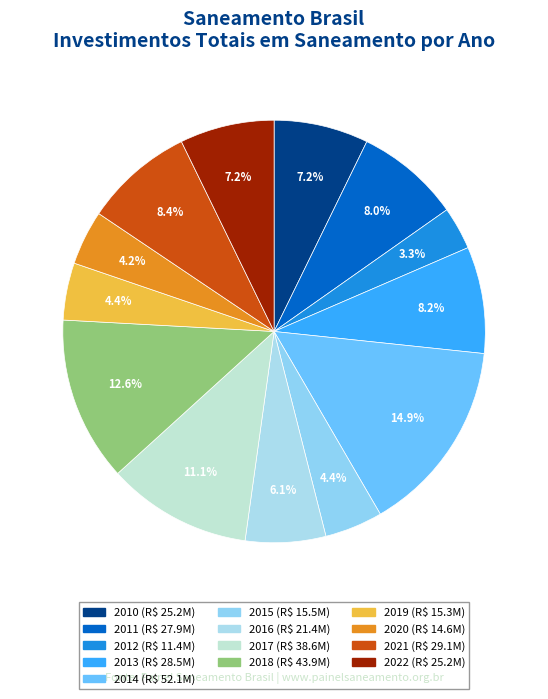

Does 2016 account for over 50% of the chart?

No